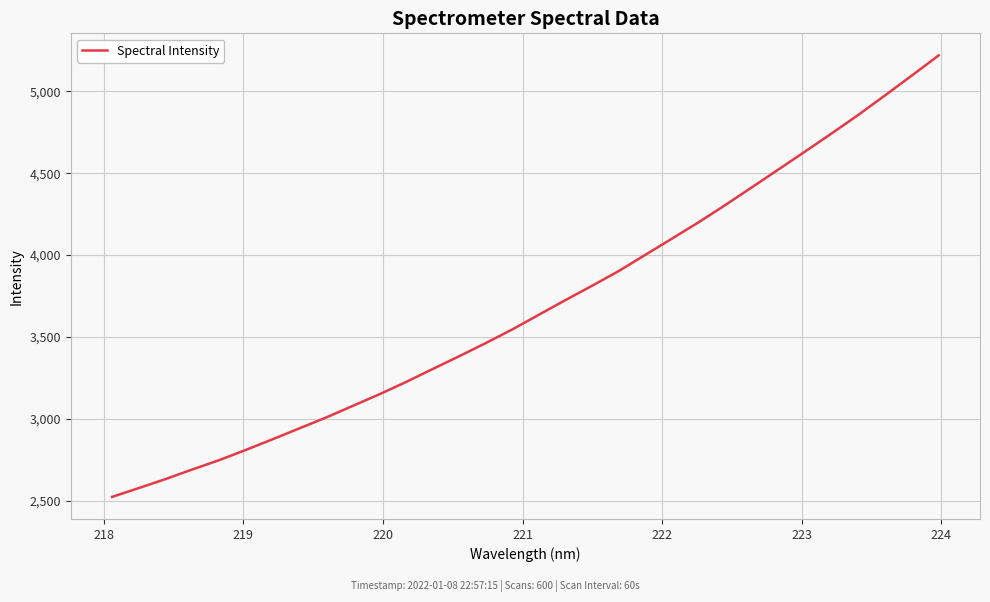

Reading left to right, list all the values displayed in this chart.

2522.8	2576.8	2631.4	2690.1	2746.5	2809.1	2873.8	2940.4	3006.4	3077.5	3148.4	3223.5	3302.9	3381.5	3462.1	3545.8	3635.8	3725.5	3813.3	3903.1	4002.6	4101.6	4201.5	4306.6	4415.4	4524.5	4634.1	4745.1	4858.2	4977.1	5097.5	5219.6